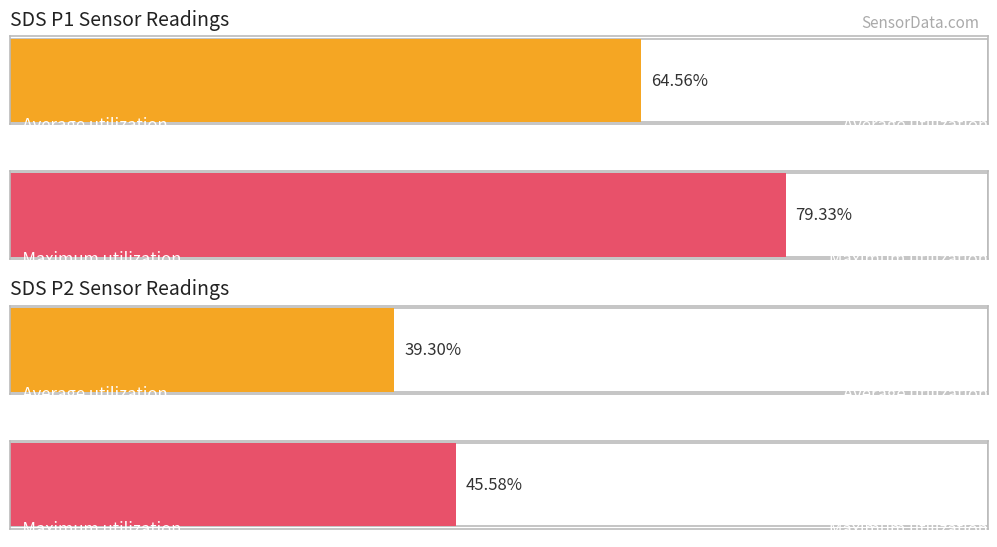

At 00:07, list the series in order from largest to smallest.

SDS_P1, SDS_P2